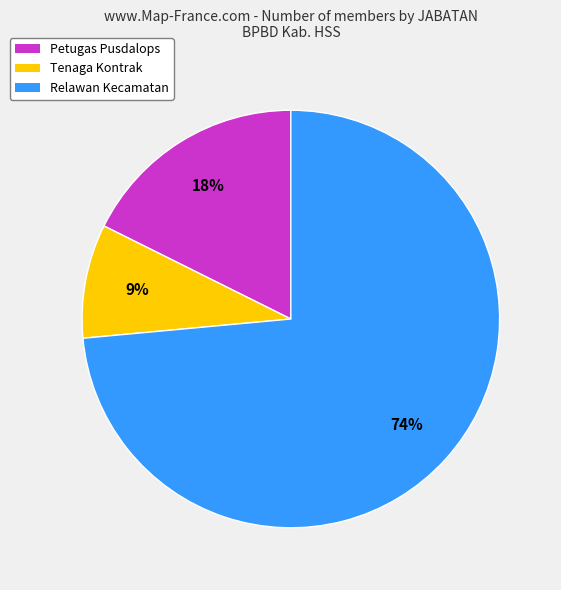

How many segments does this pie chart have?

3